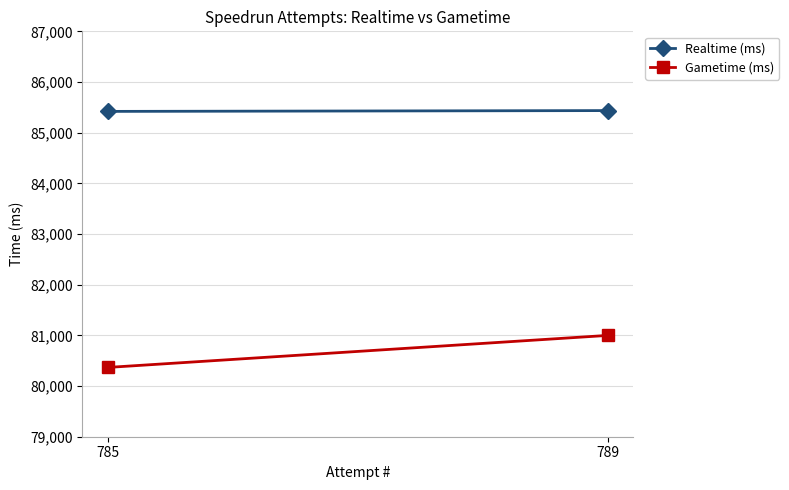

Where is Realtime (ms) nearest to the value 85428?

785